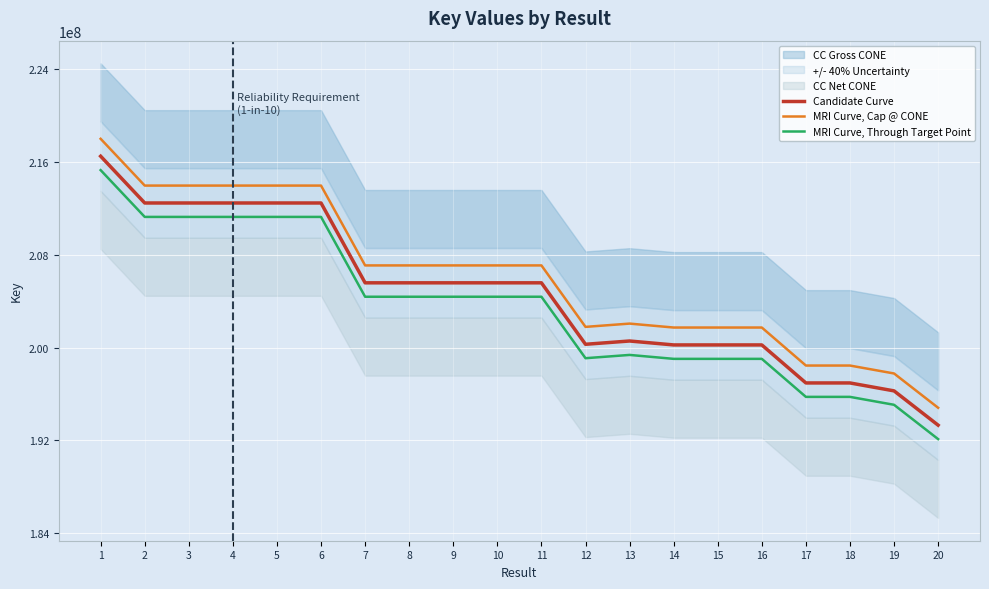

What is the difference between the Candidate Curve values at 14 and 13?

339177